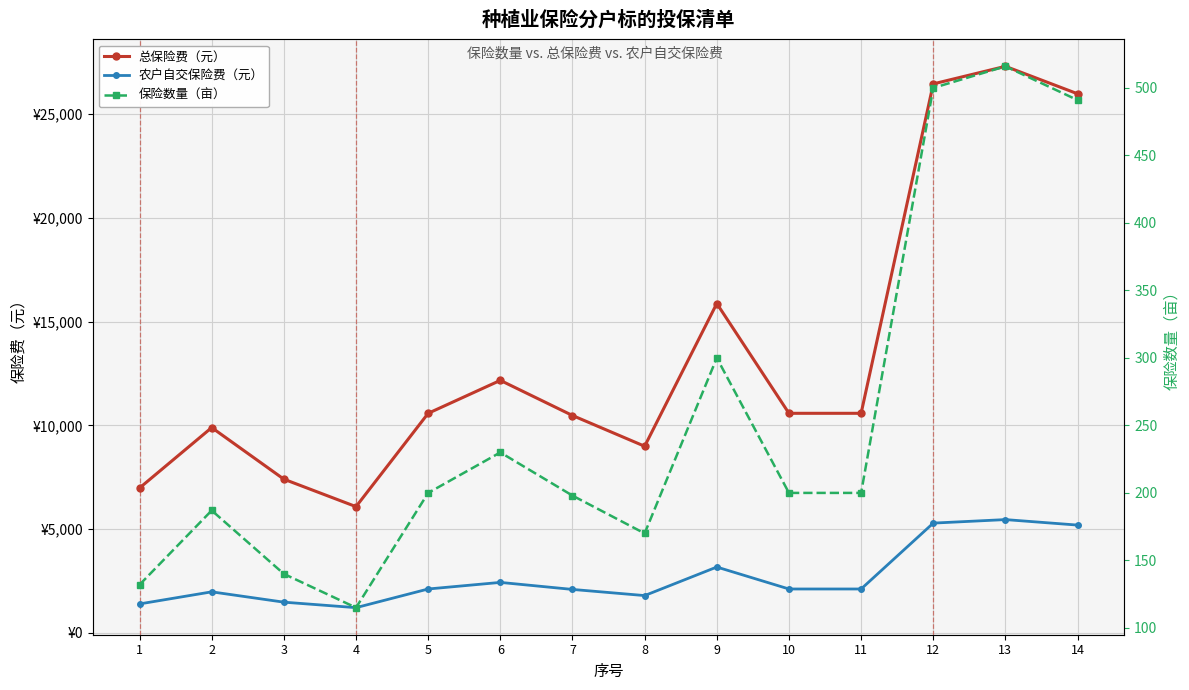

What are all the series names shown in the legend?

总保险费（元）, 农户自交保险费（元）, 保险数量（亩）